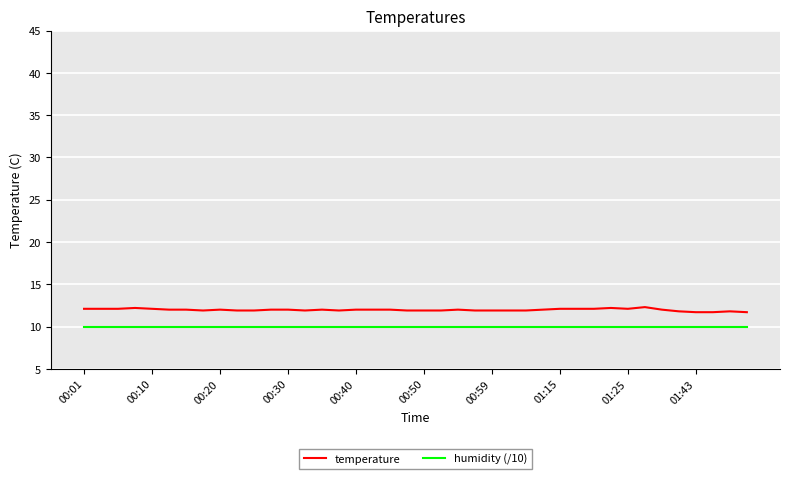

True or false: temperature and humidity (/10) intersect in this chart.

False